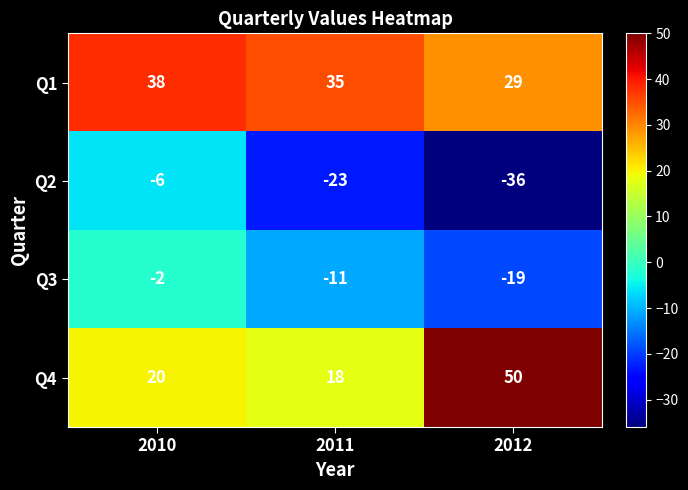

Which series changed the most between 2011 and 2012?

Q4